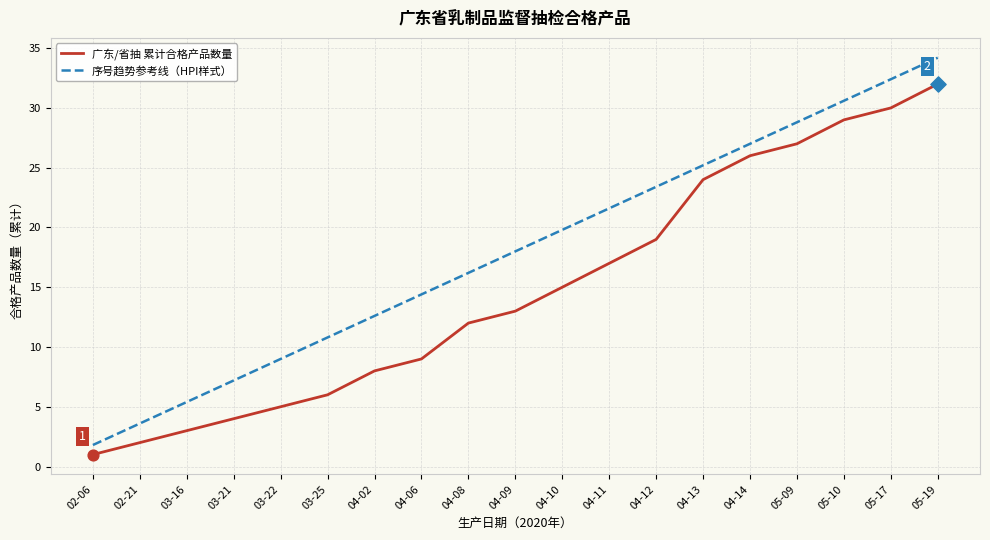

What is the difference between the highest and lowest values at 04-13?

1.2